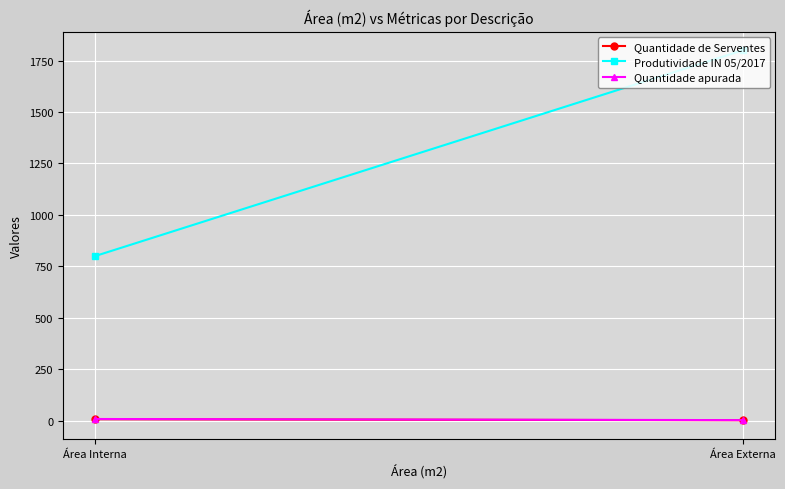

Rank the series at Área Externa from highest to lowest value.

Produtividade IN 05/2017, Quantidade apurada, Quantidade de Serventes